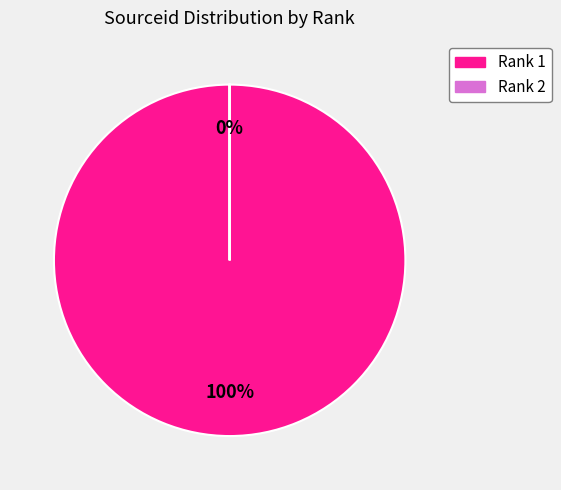

Is it true that Rank 2 is 5% of the pie?

False